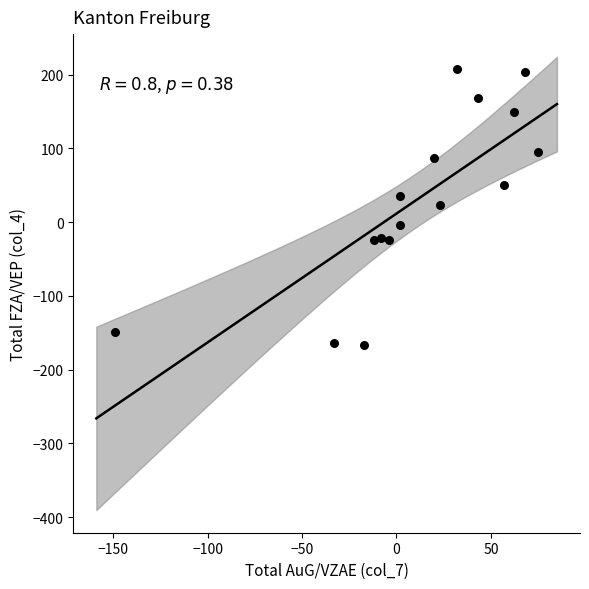

What is the range of Y values (max minus min)?

374